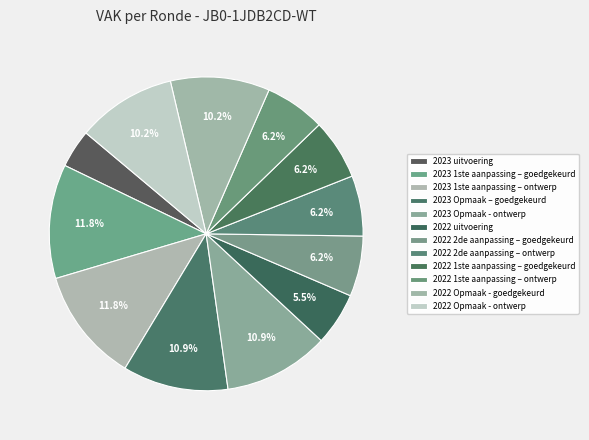

Between 2022 1ste aanpassing – ontwerp and 2022 2de aanpassing – goedgekeurd, which is larger?

2022 1ste aanpassing – ontwerp